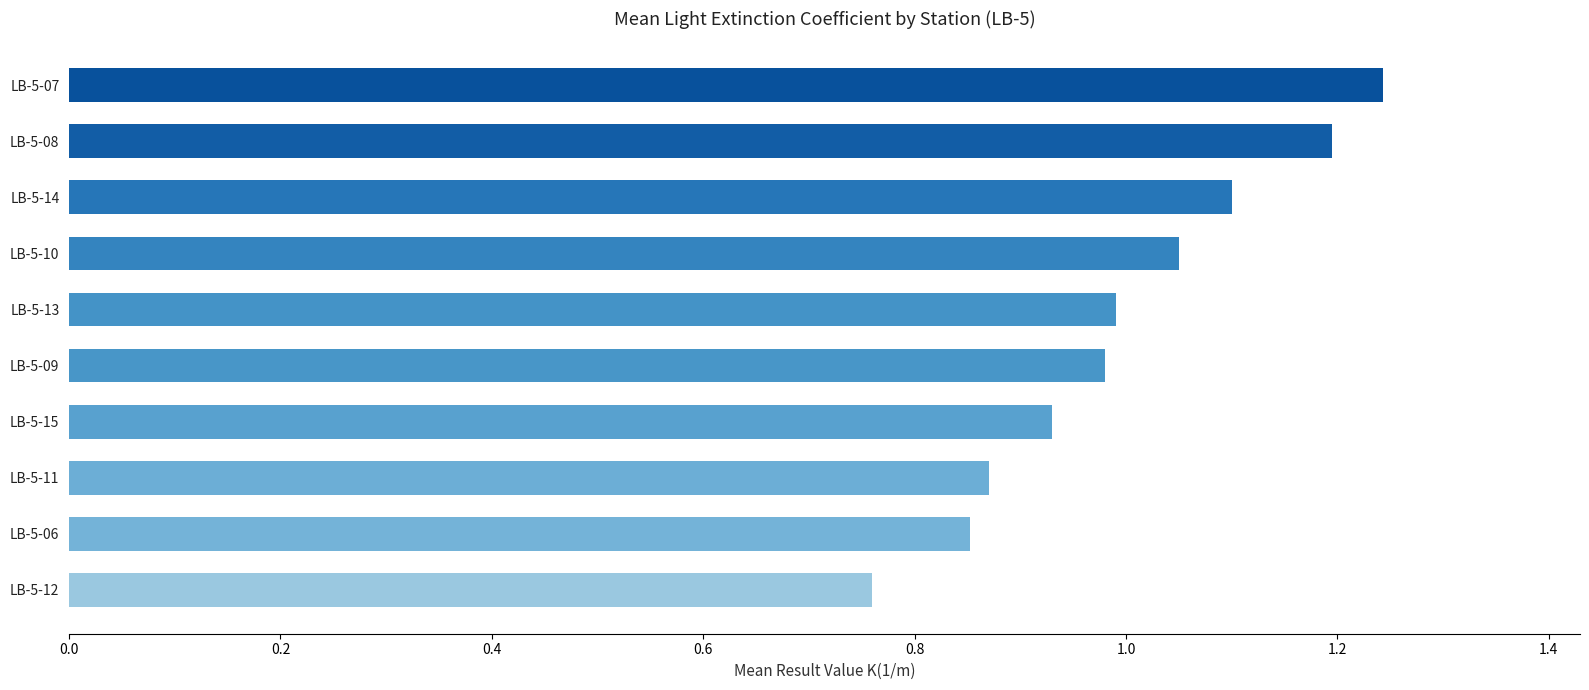

How many series are shown in this chart?

1